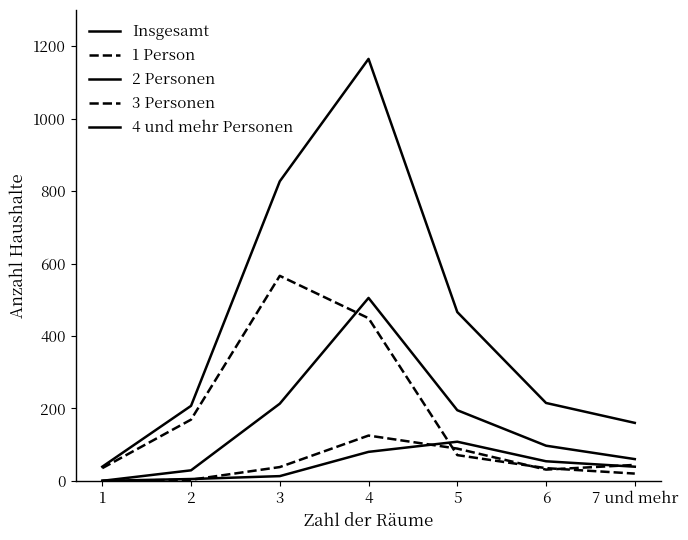

At which category is the sum across all series the highest?

4